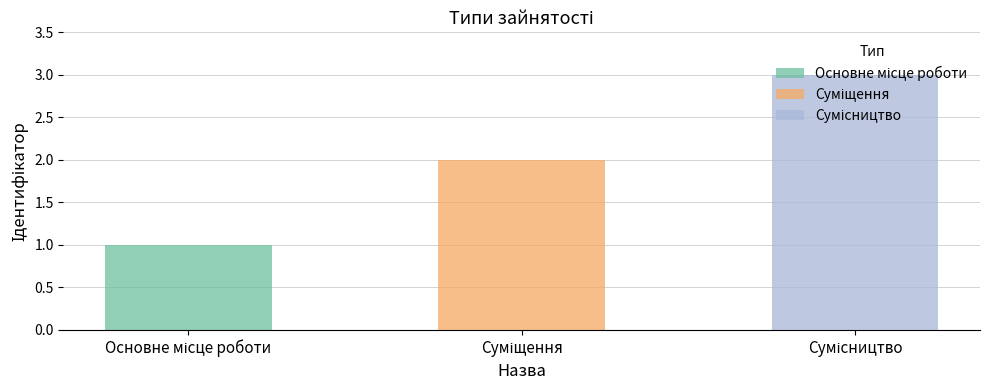

Does the chart contain stacked bars?

No